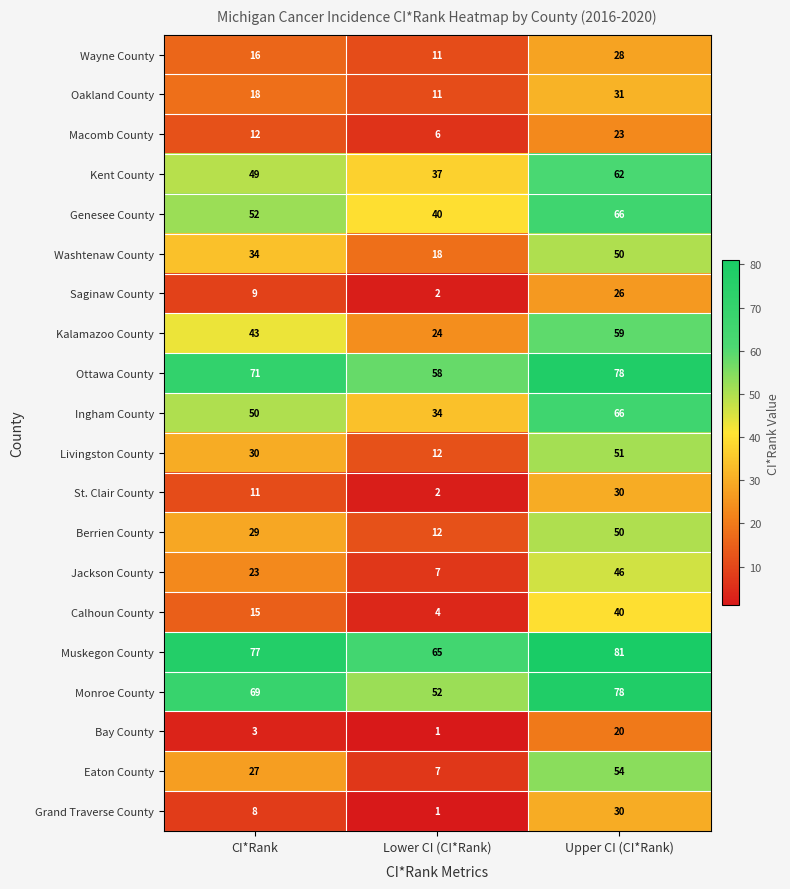

What is the total value across all series at CI*Rank?

646